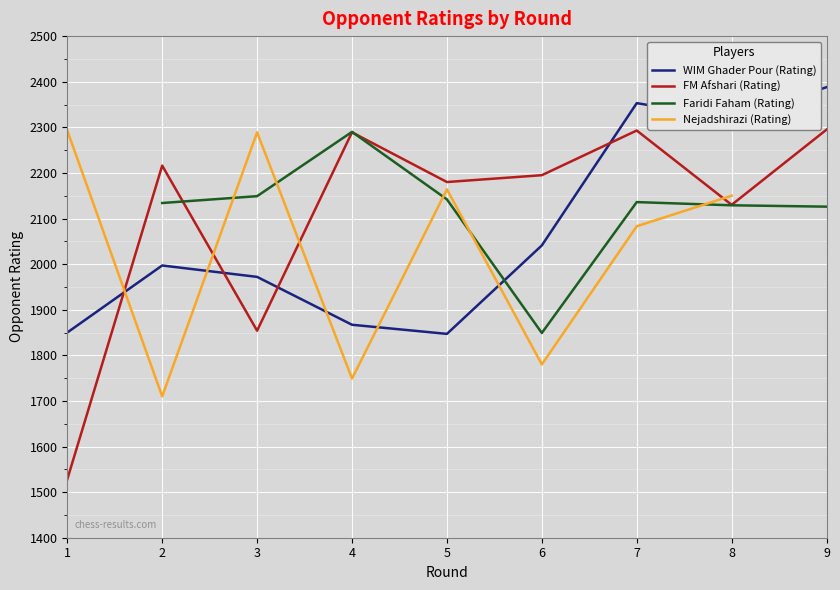

How many intersections are there between FM Afshari (Rating) and WIM Ghader Pour (Rating)?

4